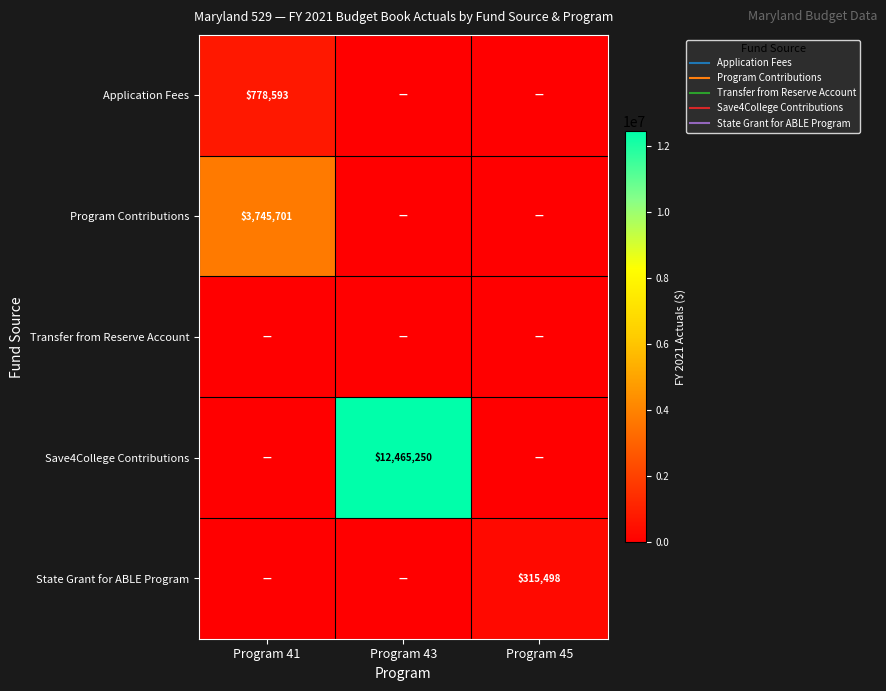

Rank the categories by Application Fees value from highest to lowest.

Program 41, Program 43, Program 45